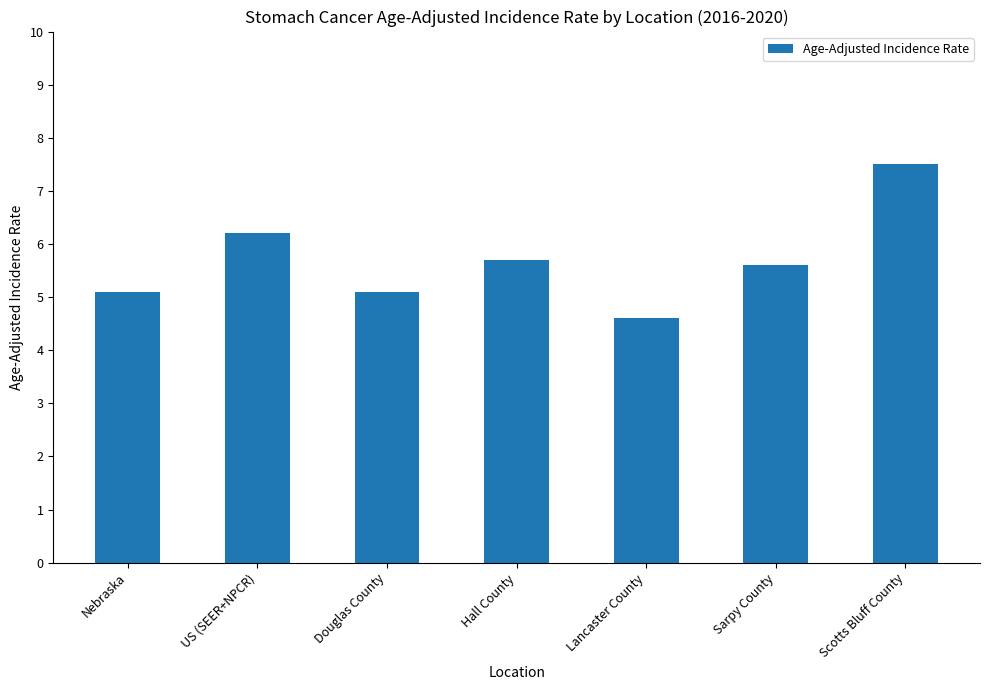

What is the sum of all values?

39.8